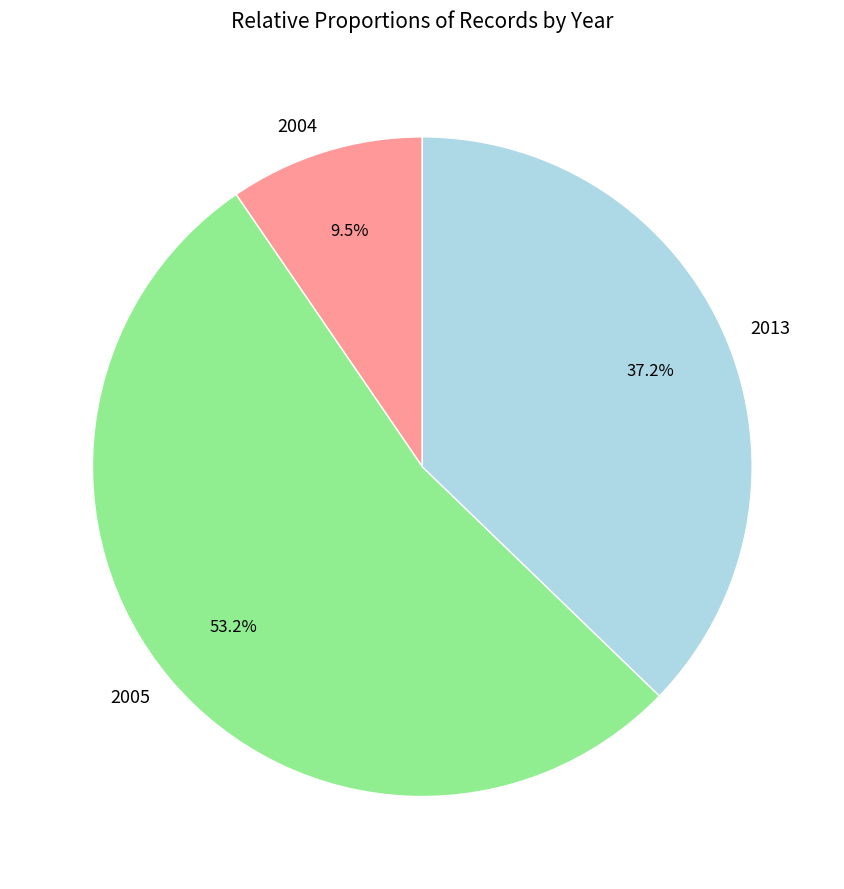

Approximately how many times larger is the value at 2005 compared to 2013?

1.4